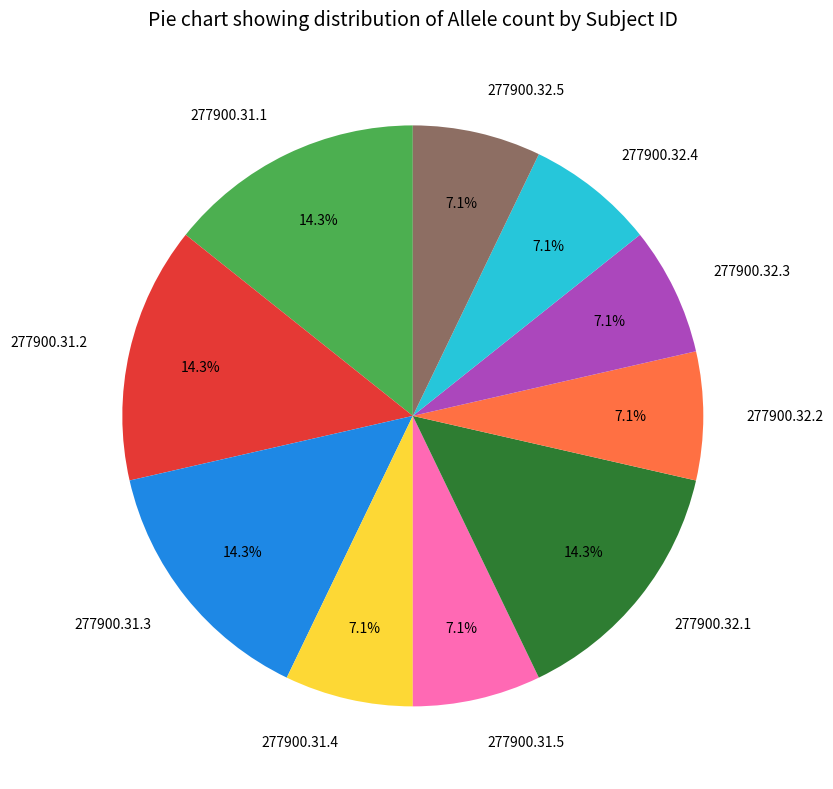

What percentage is the 277900.32.4 slice, to the nearest percent?

7%